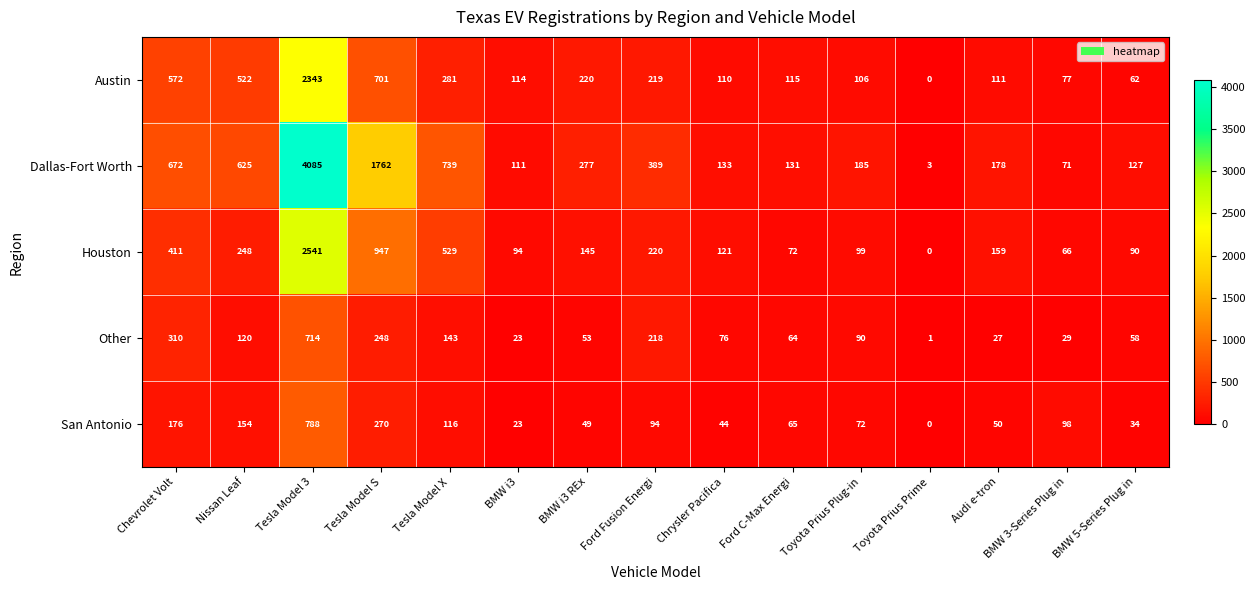

Rank the series by their maximum value, from highest to lowest.

Dallas-Fort Worth, Houston, Austin, San Antonio, Other